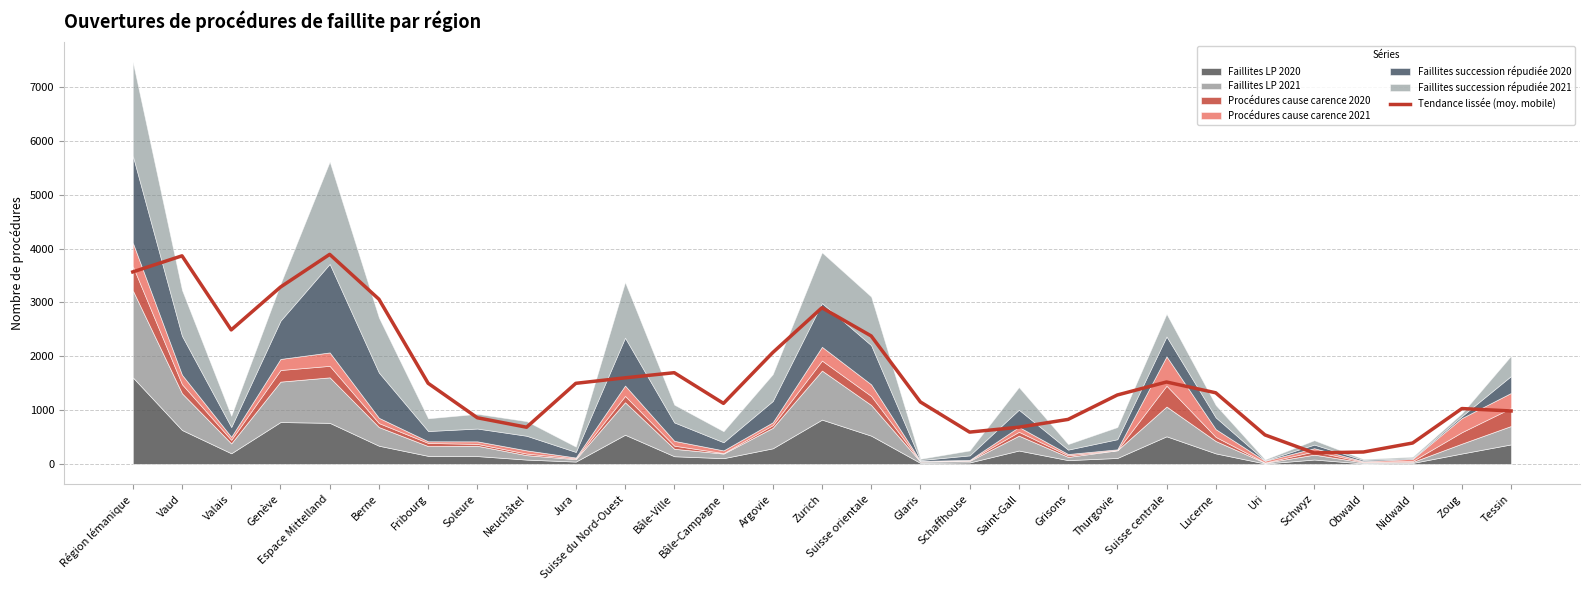

What position from the left is Région lémanique?

1